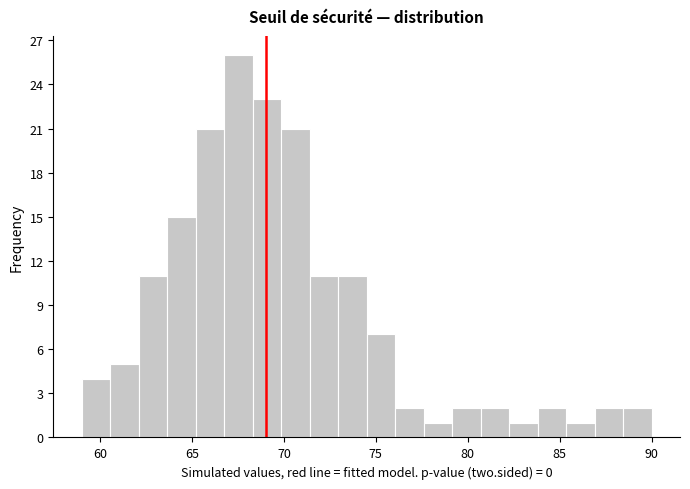

Read against the x-axis, roughly where is the centre of the tallest bar?

67.5